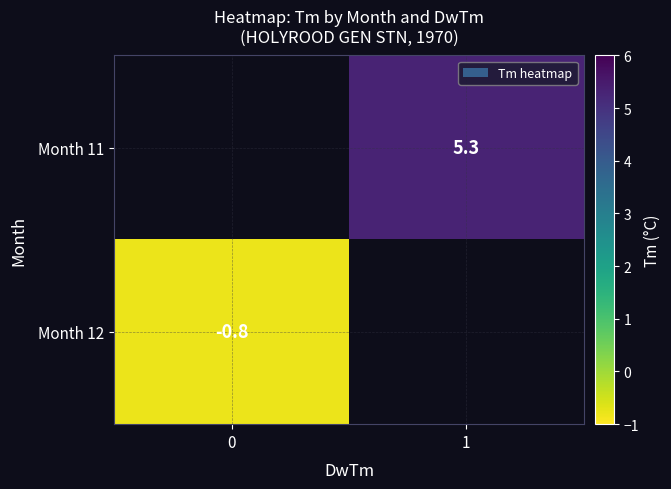

True or false: Month 11 has a value of 7.5 at 1.

False